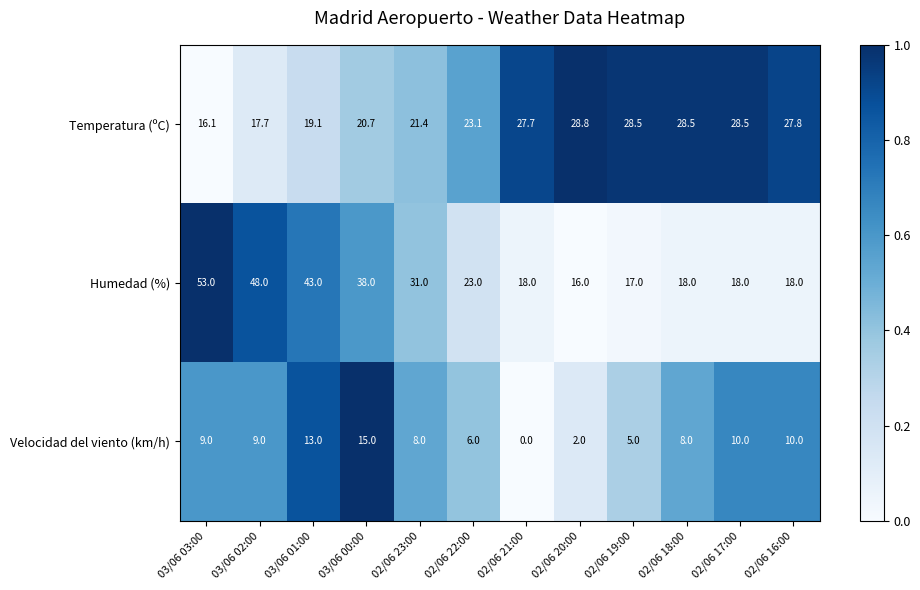

What is the greatest value displayed?

53.0